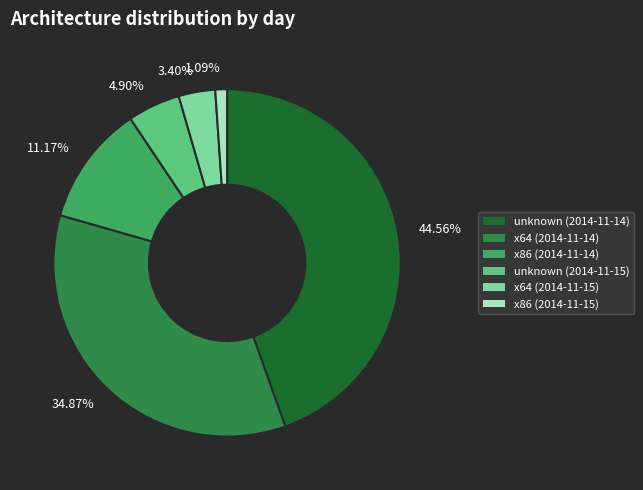

Is the sum of 34.87% and 44.56% greater than half?

Yes